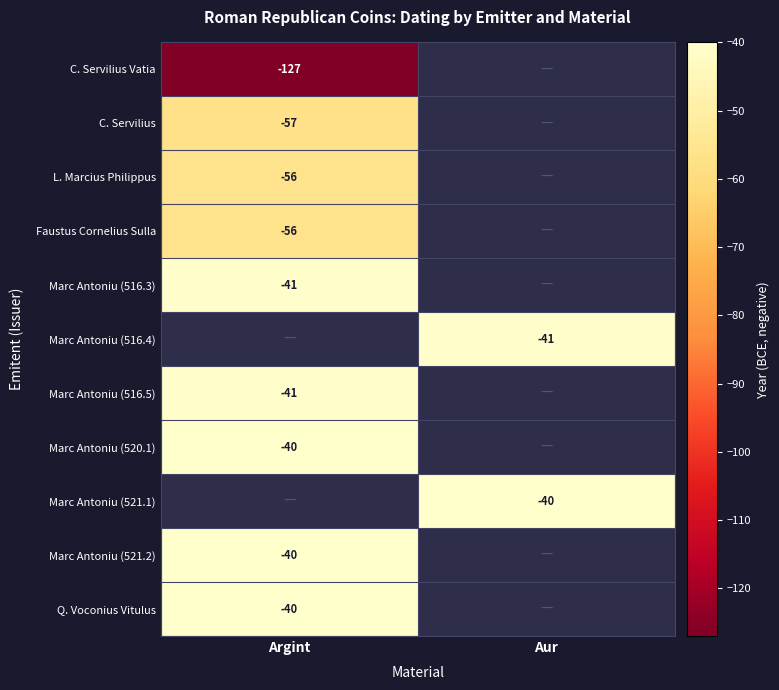

Is it true that Marc Antoniu (516.4) equals -41 at Aur?

True